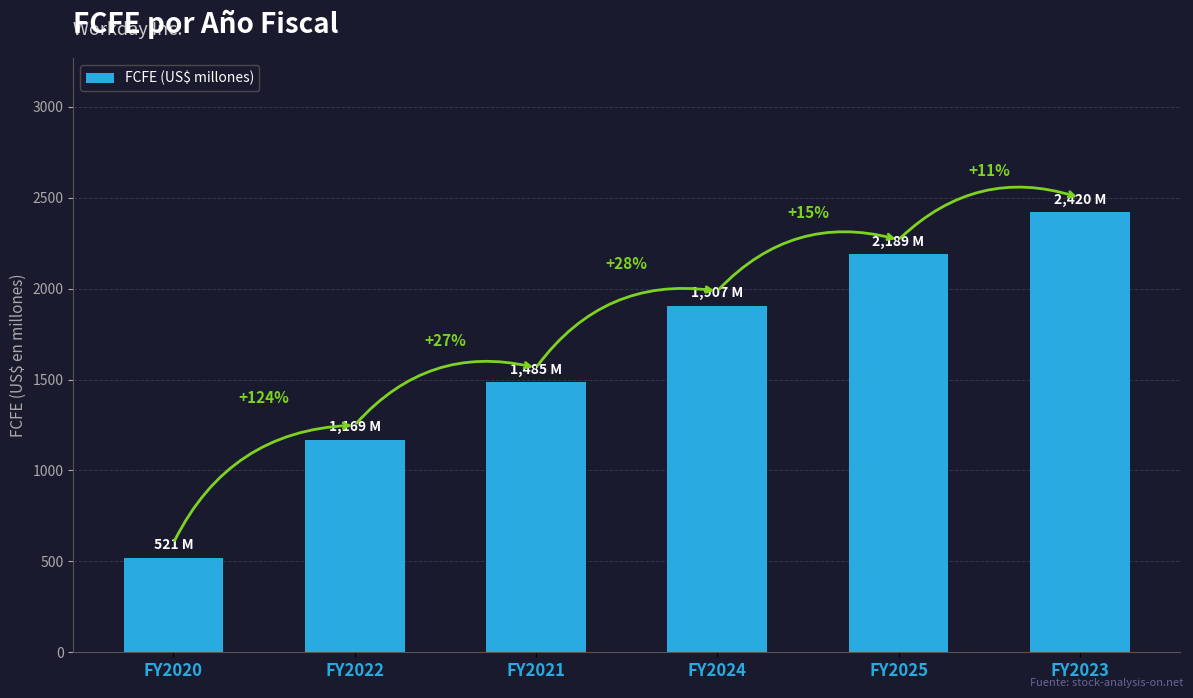

Are the bars horizontal?

No